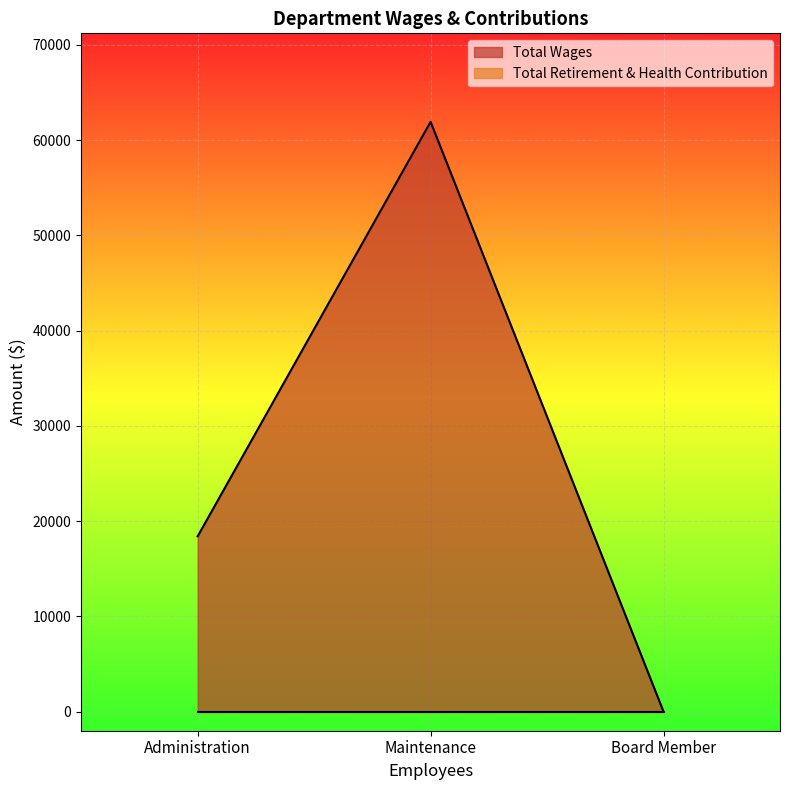

Which series has the widest spread of values?

Total Wages